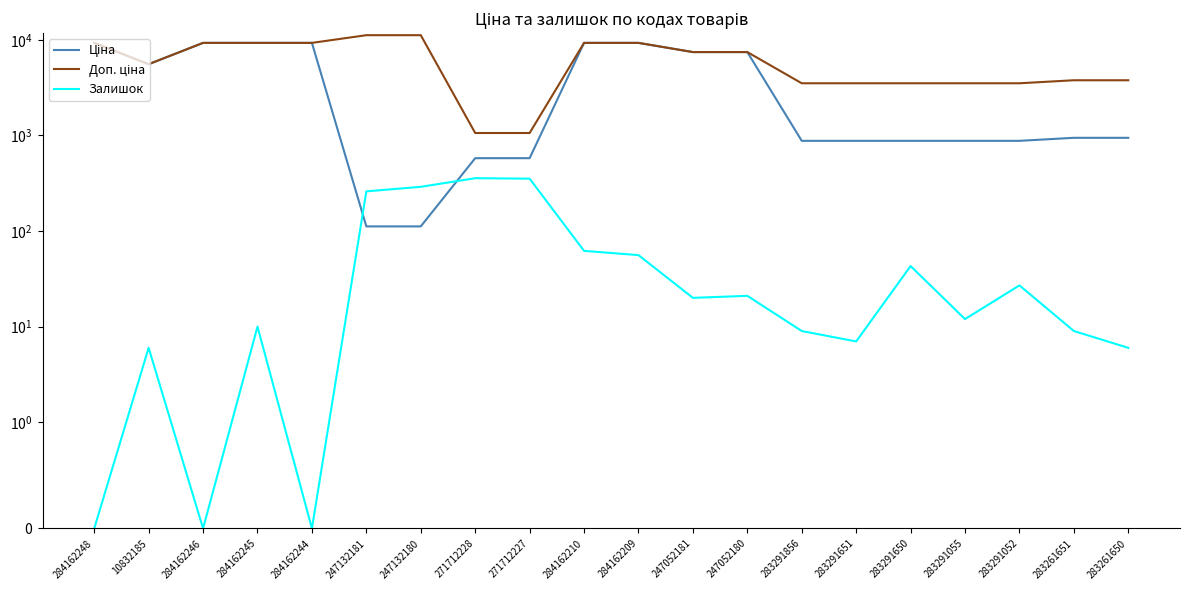

At which label is Доп. ціна closest to 6121?

10832185